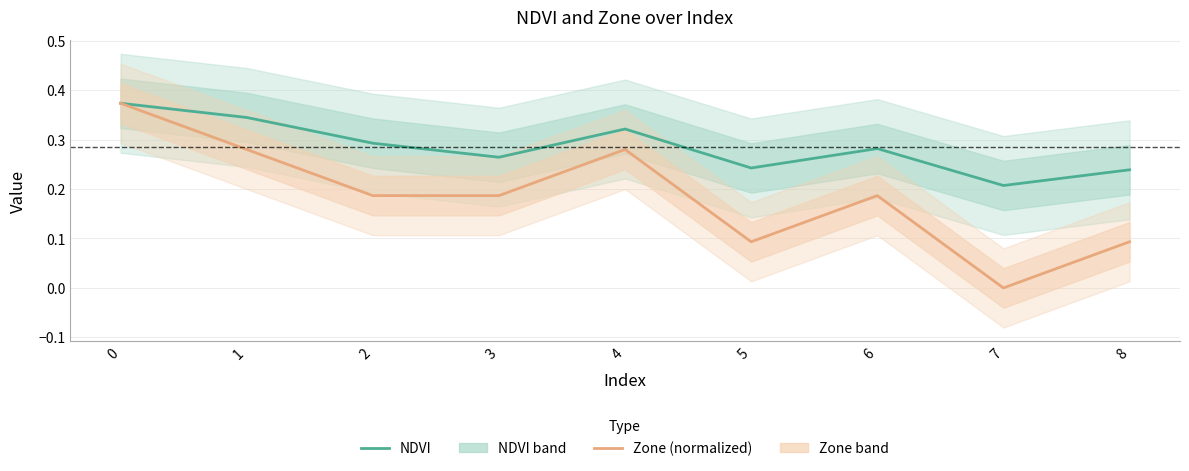

What is the value of the Zone (normalized) point at the 4th from the left?

0.2